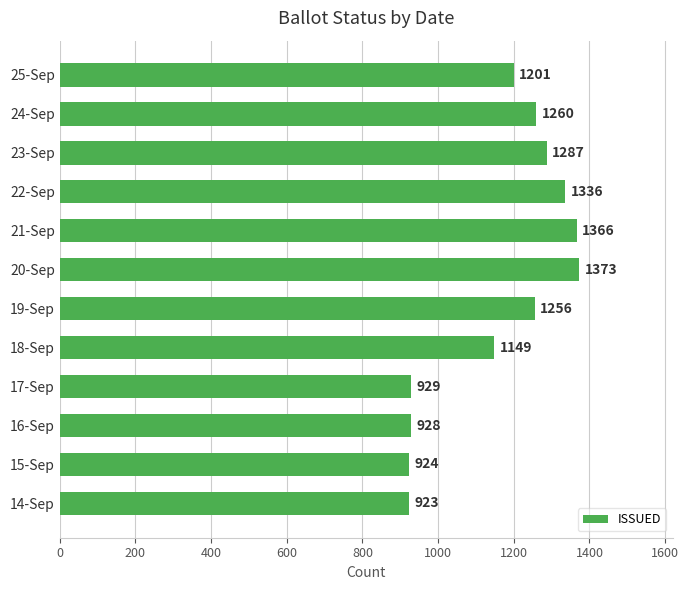

Reading top to bottom, what are all the values shown in this chart?

1201	1260	1287	1336	1366	1373	1256	1149	929	928	924	923